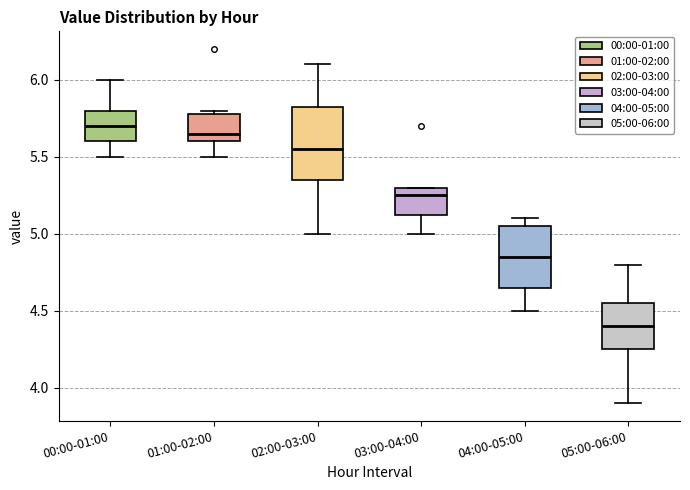

Reading left to right, read every box against the y-axis: the position of its median line, the range the box covers, and the ends of its whiskers. The values are not printed on the chart, so give them approximately, as read against the axis.

00:00-01:00: median 5.70, box 5.60 to 5.80, whiskers 5.50 to 6.00
01:00-02:00: median 5.65, box 5.60 to 5.80, whiskers 5.50 to 5.80 (just above the box's upper edge)
02:00-03:00: median 5.55, box 5.35 to 5.85, whiskers 5.00 to 6.10
03:00-04:00: median 5.25, box 5.15 to 5.30, whiskers 5.00 to 5.30
04:00-05:00: median 4.85, box 4.65 to 5.05, whiskers 4.50 to 5.10
05:00-06:00: median 4.40, box 4.25 to 4.55, whiskers 3.90 to 4.80